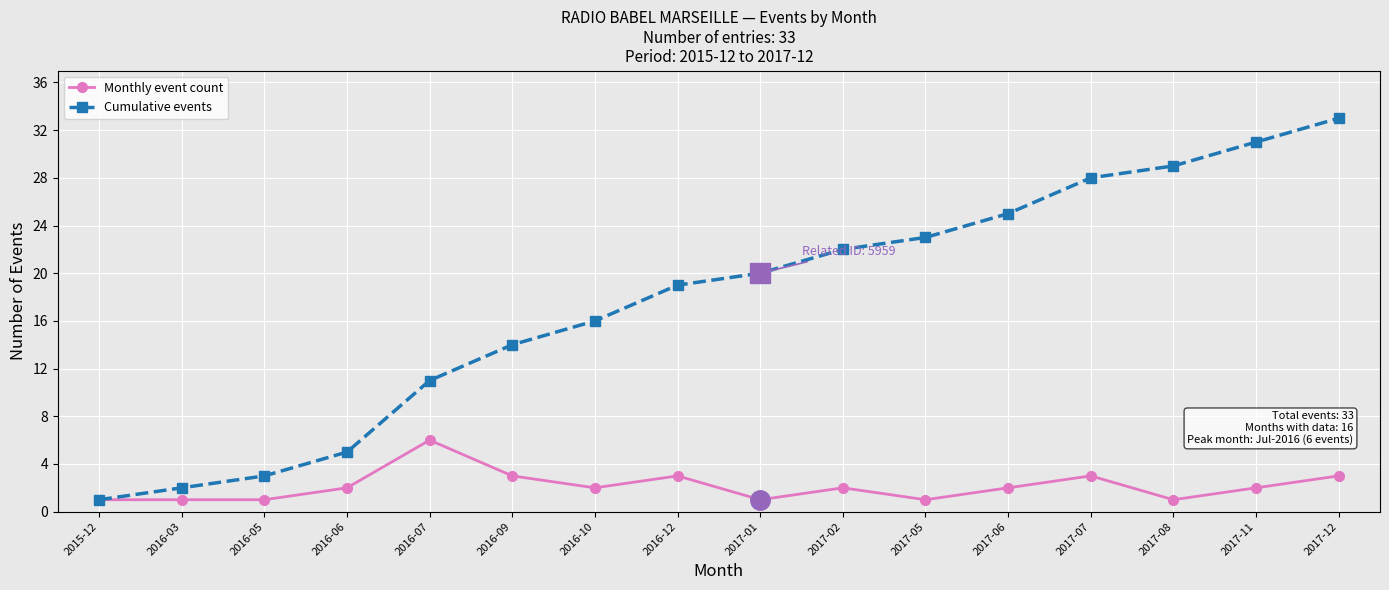

What is the total value across all series at 2016-12?

22